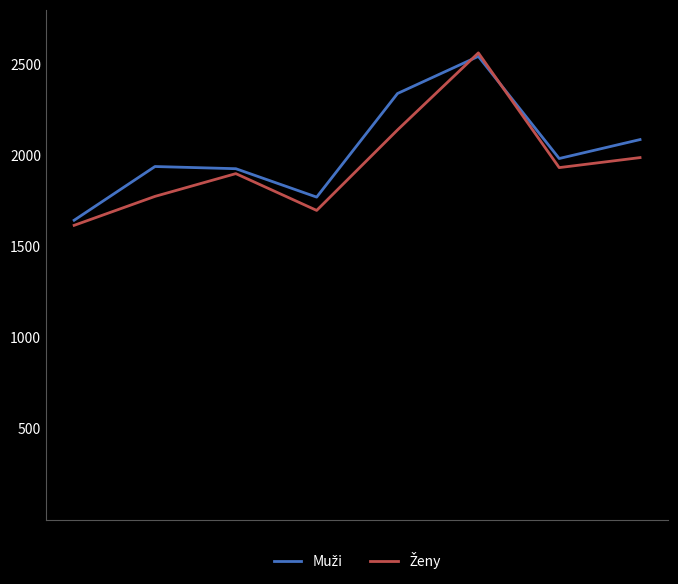

What is the minimum value shown in the chart?

1617